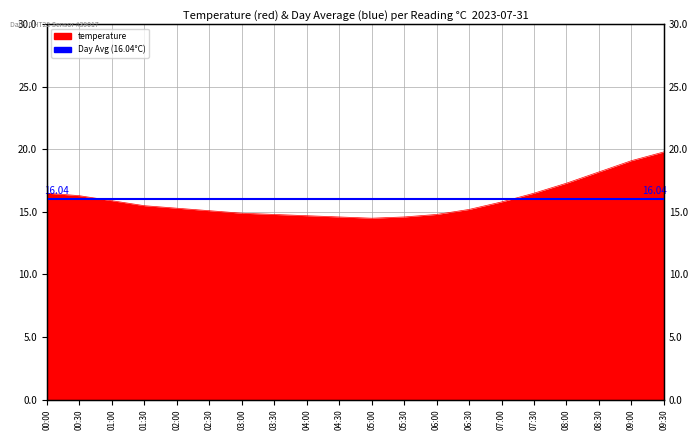

What is the sum of all values?

319.4